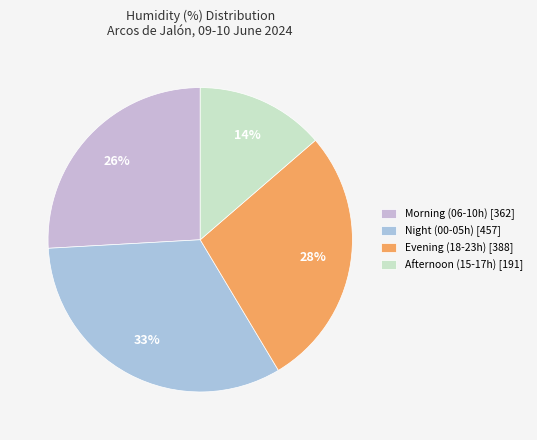

To the nearest percent, what is the average slice percentage?

25%